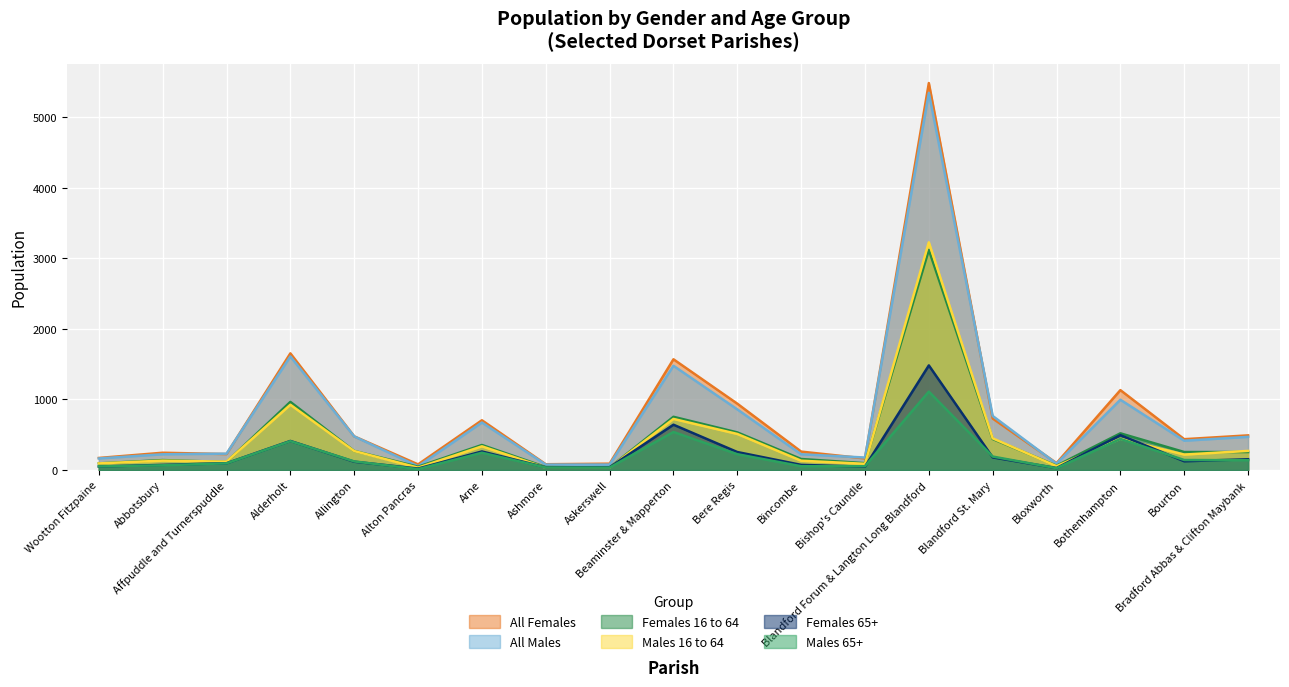

What is the difference between the highest and lowest values at Bere Regis?

716